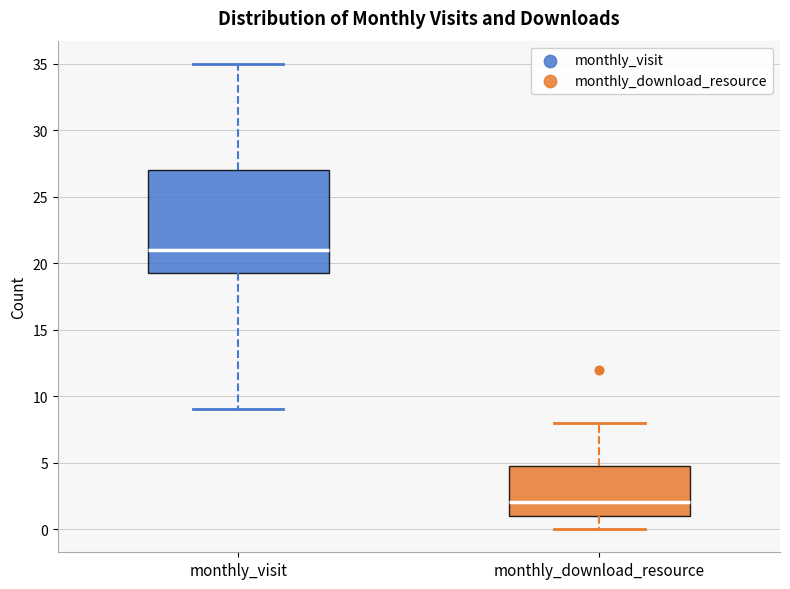

Comparing the boxes themselves (not the whiskers), which one is the tallest?

monthly_visit